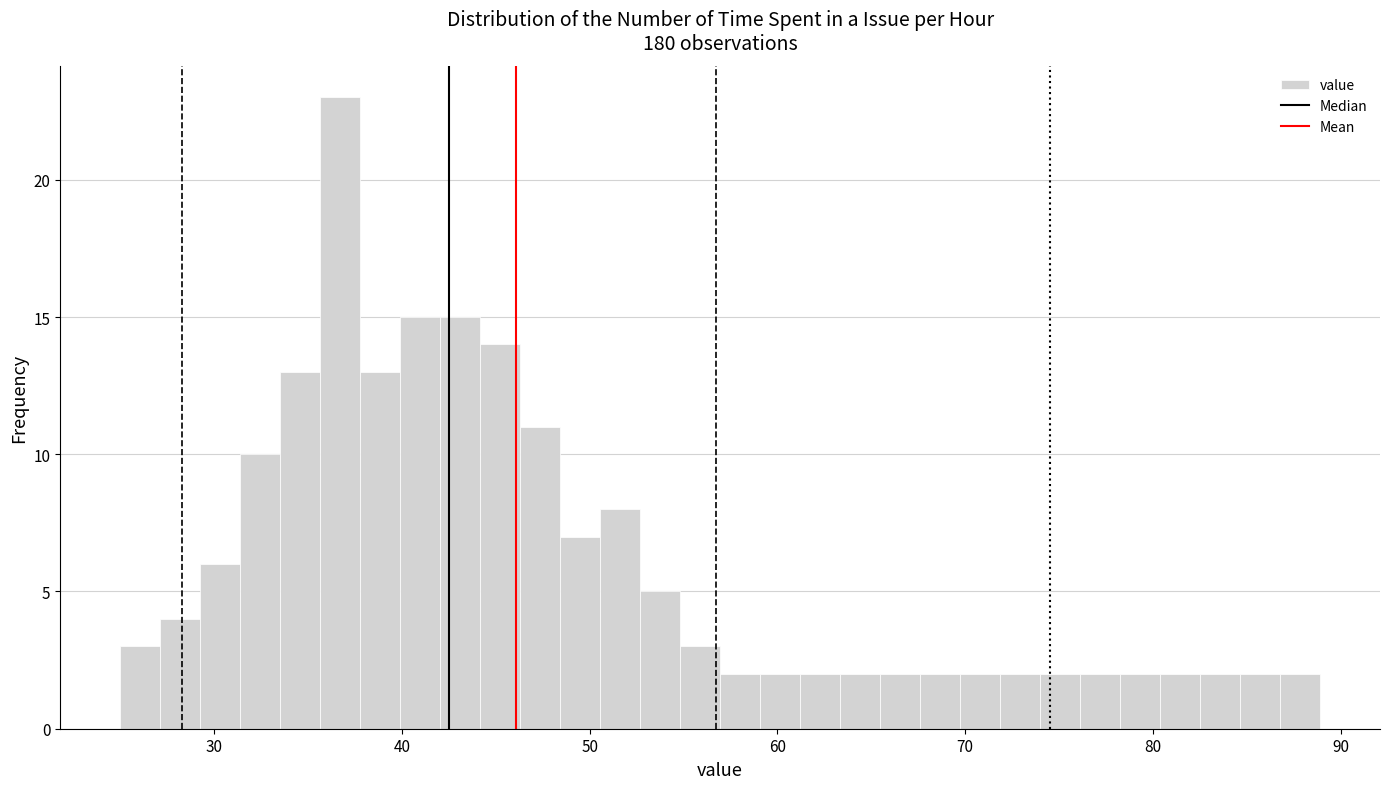

Around what value on the x-axis is the tallest bar? Give the approximate position of its centre, as read against the axis.

37